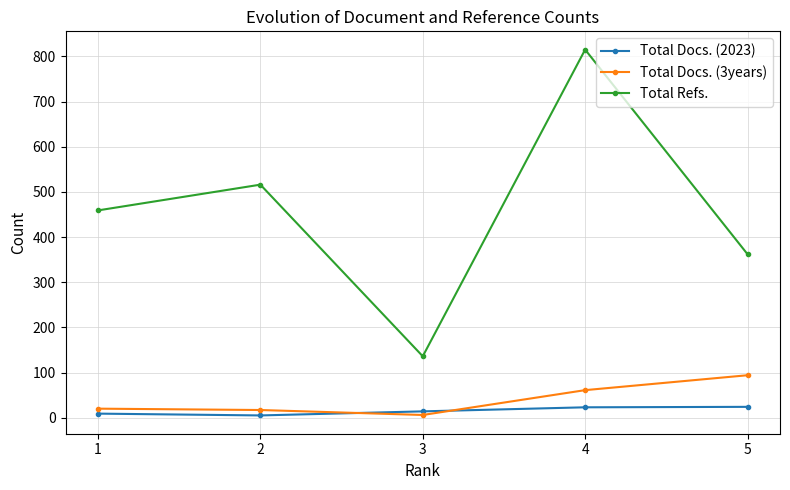

Where is the first local minimum for Total Docs. (2023)?

2